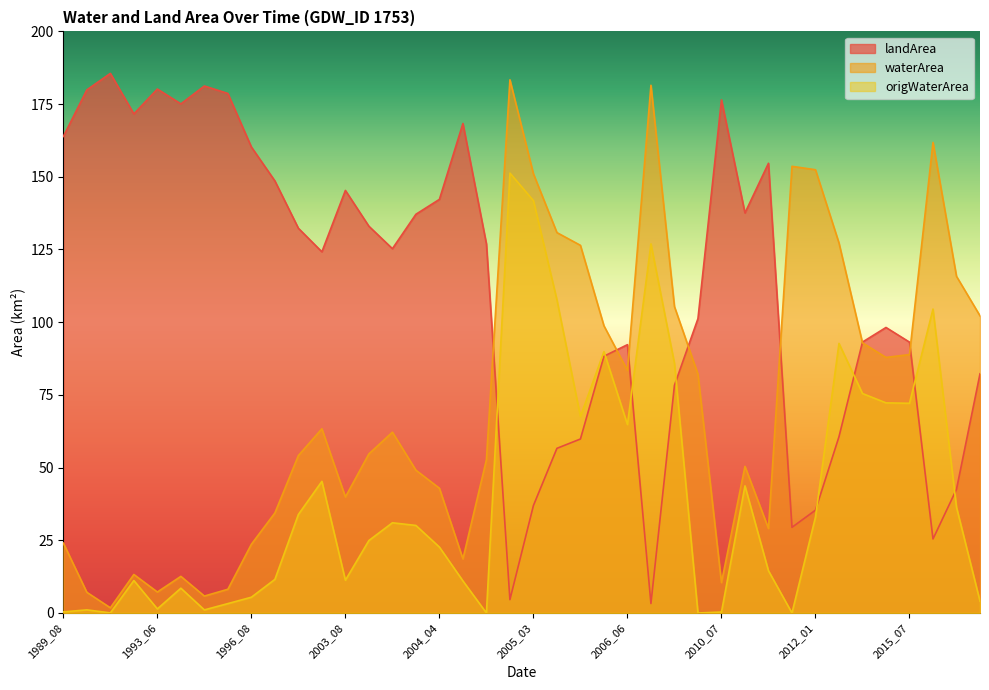

What is the maximum value for origWaterArea?

151.3